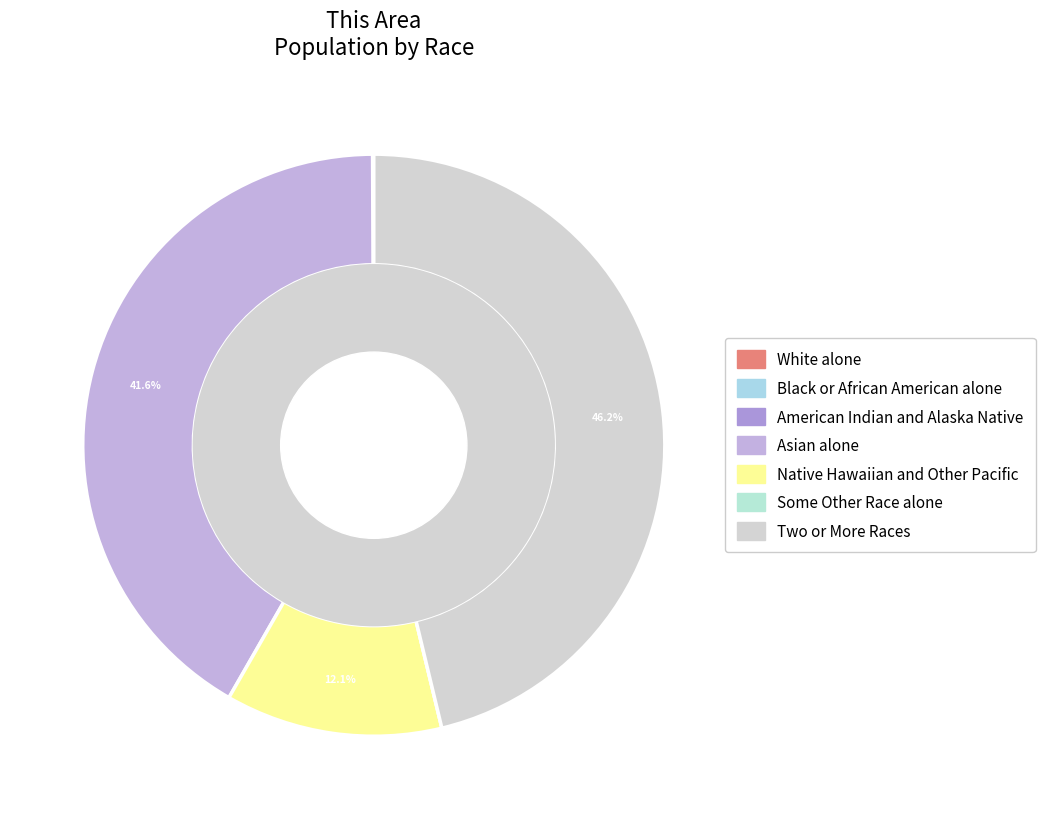

How many slices are in this pie chart?

7